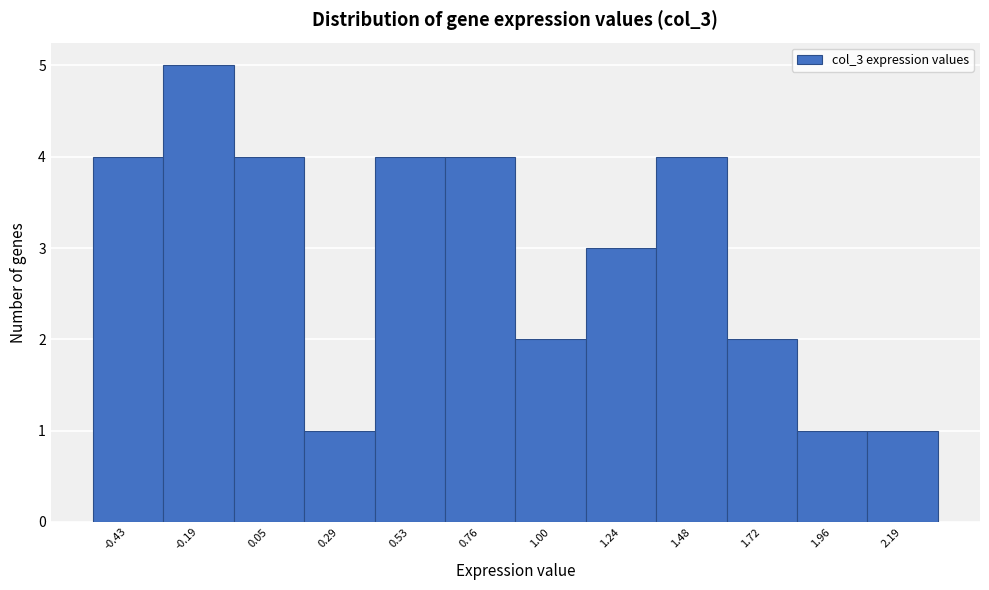

What is the height of the bar covering 1.10 to 1.35 on the x-axis? Neither the bar edges nor the heights are printed on the chart, so give them approximately, as read against the axes.

3